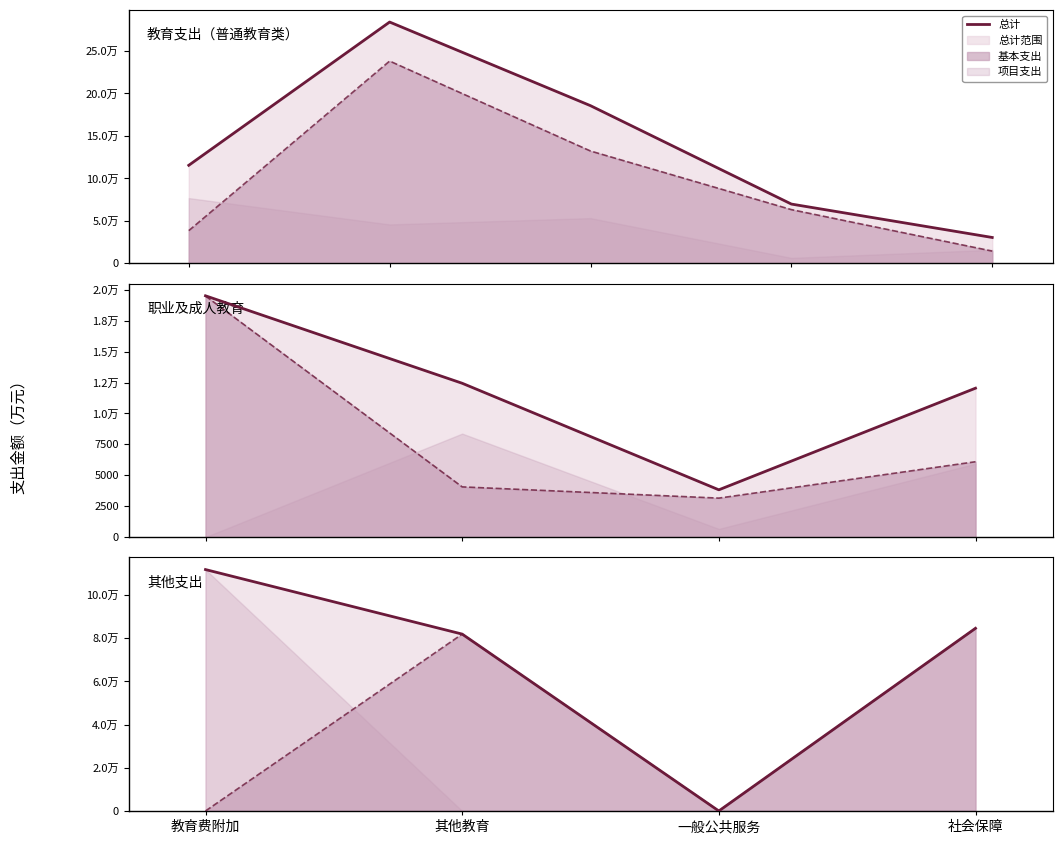

True or false: 总计 and 基本支出 cross at least once.

False